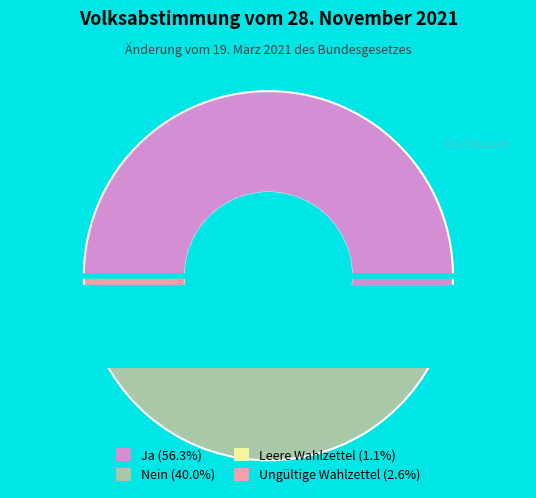

True or false: Leere Wahlzettel accounts for 11% of the total.

False